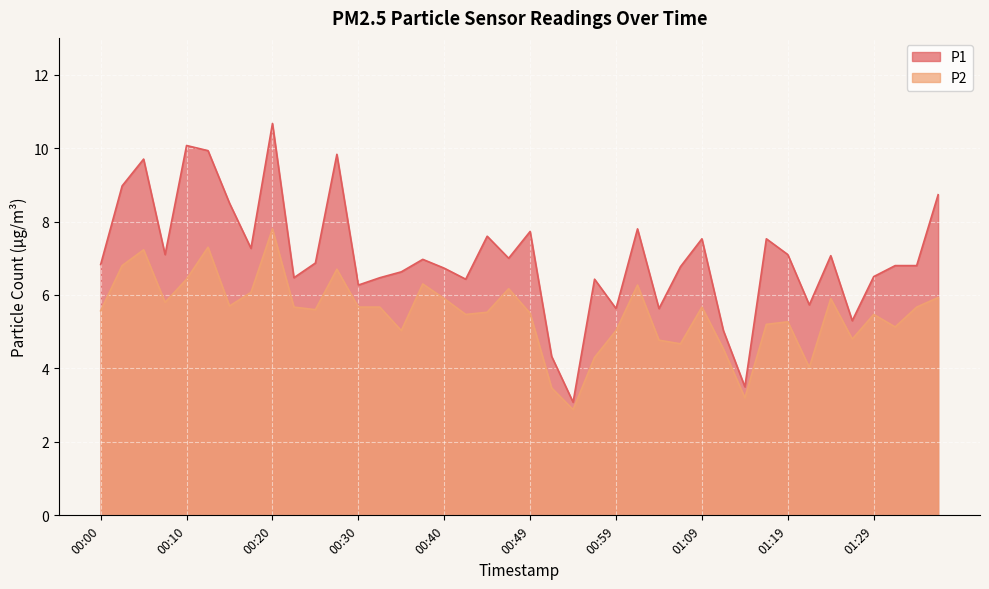

What is the average value of the P2 series?

5.5